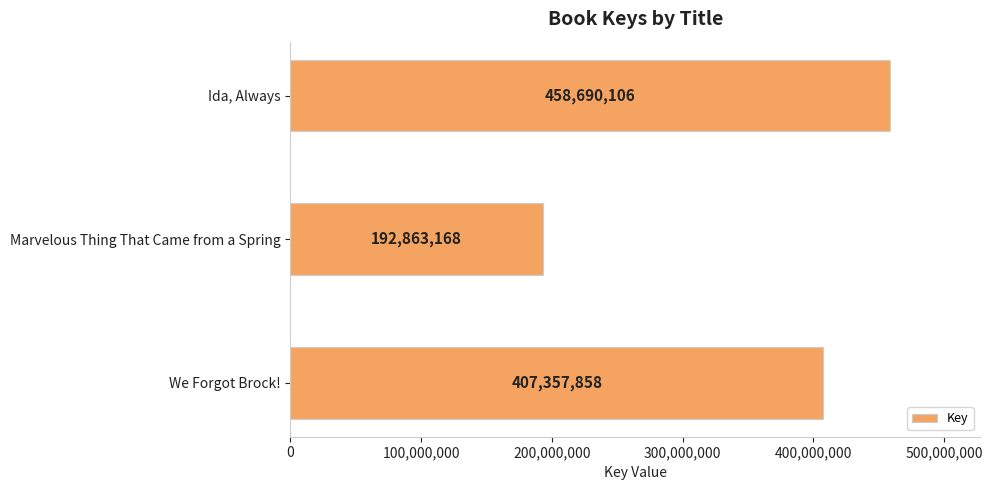

Rank the categories by value from lowest to highest.

Marvelous Thing That Came from a Spring, We Forgot Brock!, Ida, Always